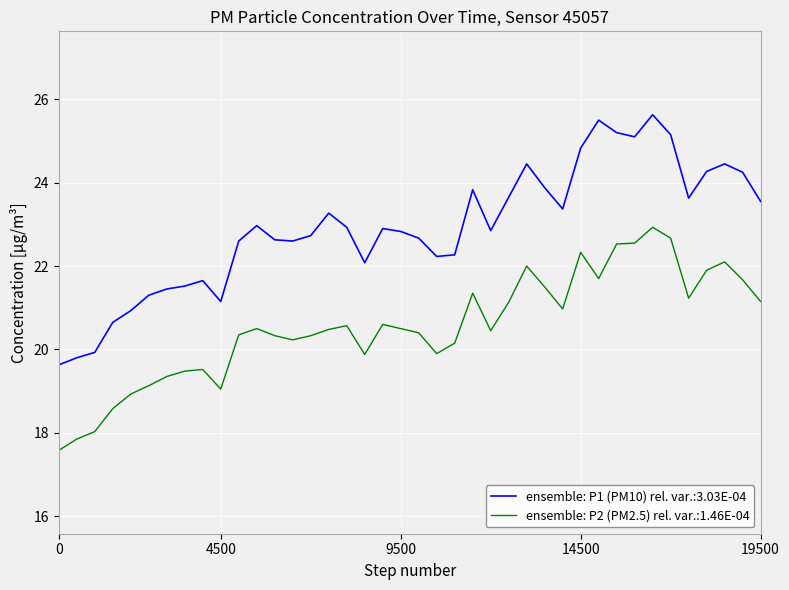

What is the smallest value displayed?

17.6